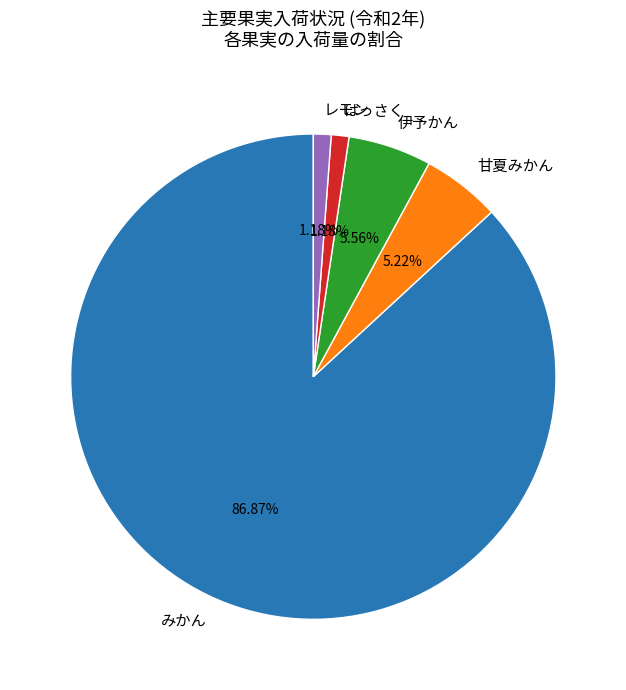

Do はっさく and 甘夏みかん together represent more than half of the pie?

No